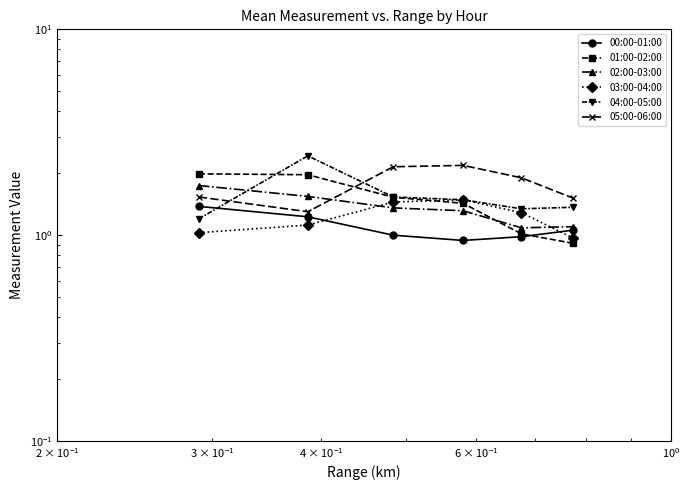

What is the lowest value of the 01:00-02:00 series?

0.9